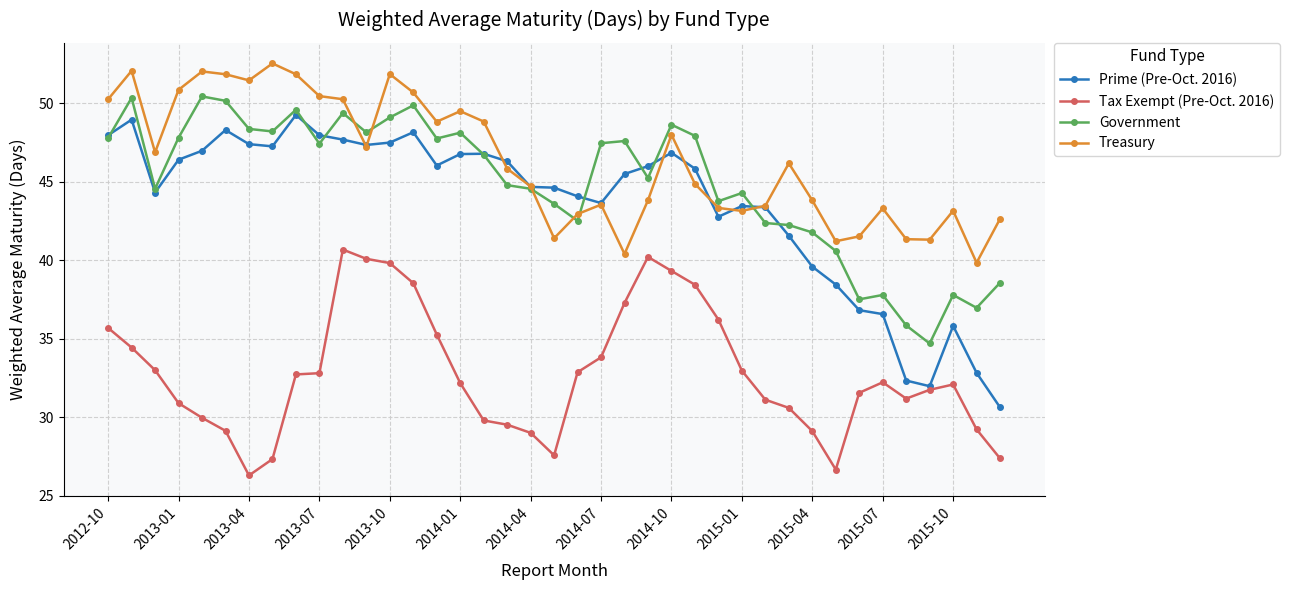

What is the value of the Treasury point at the 2nd from the left?

52.1